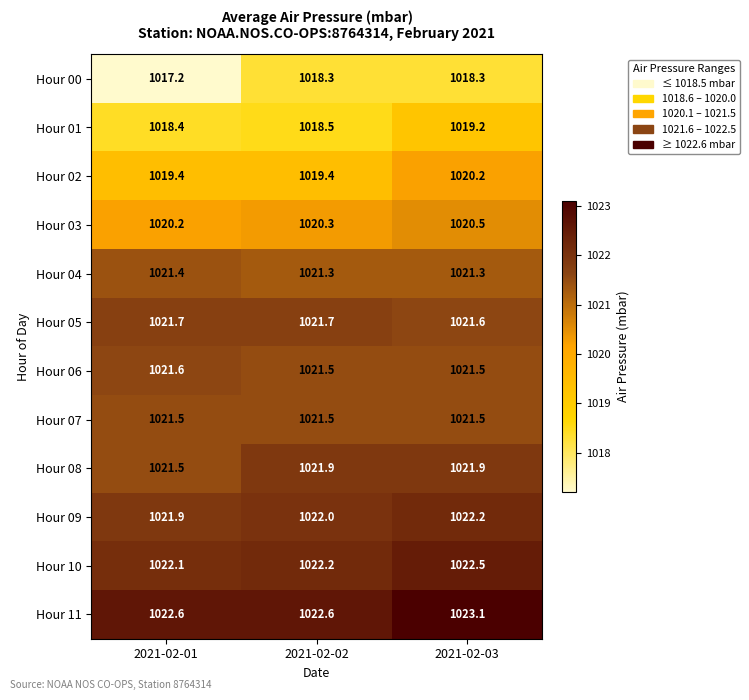

What is the smallest value displayed?

1017.2